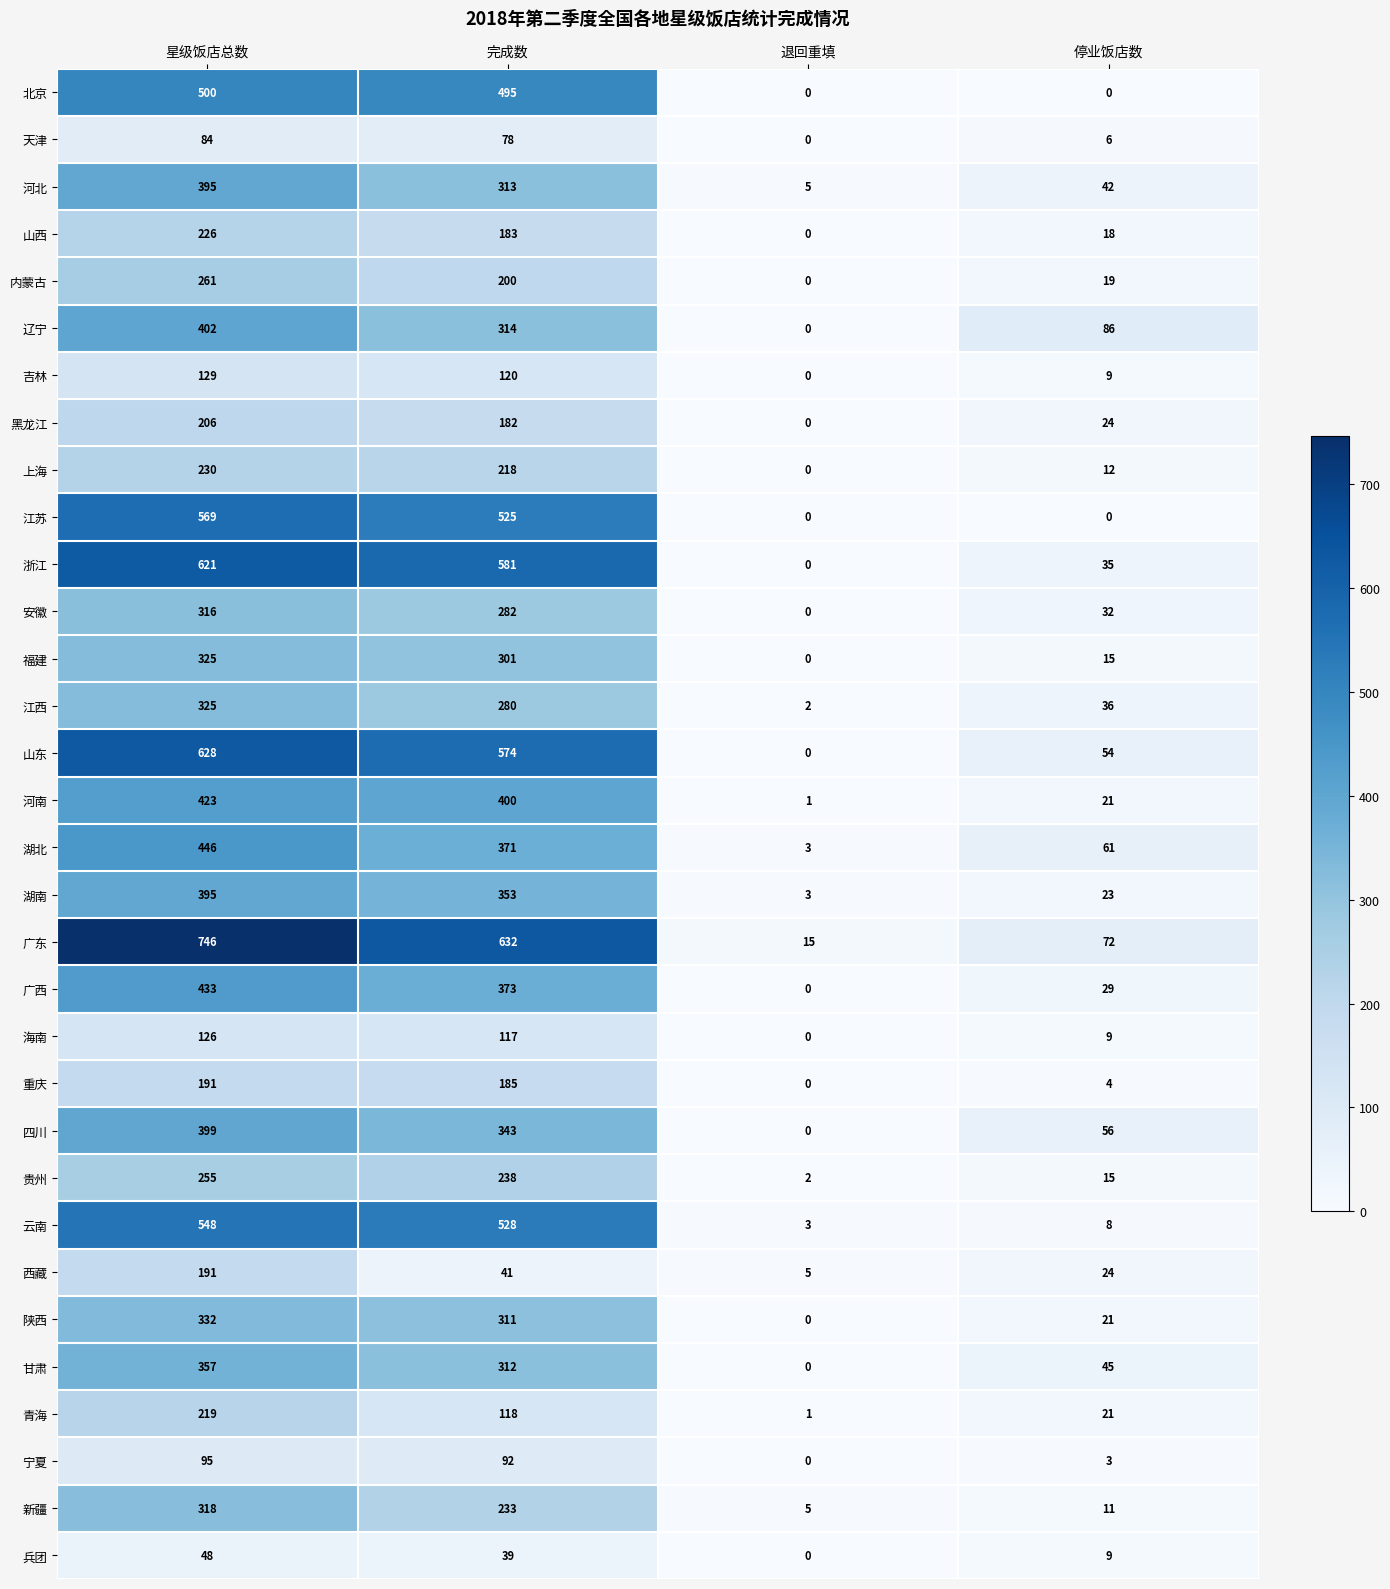

Which series changed the most between 星级饭店总数 and 停业饭店数?

广东